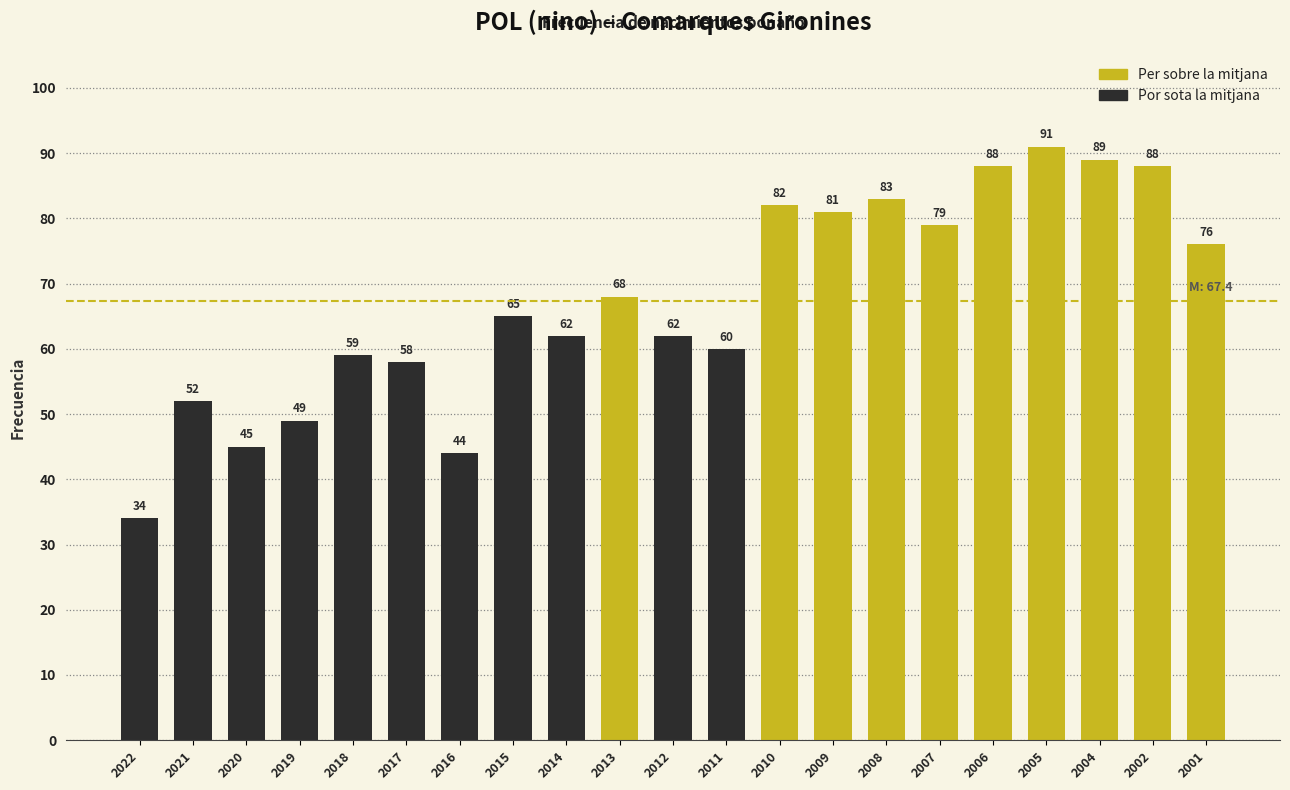

What is the difference between the maximum and minimum values?

57